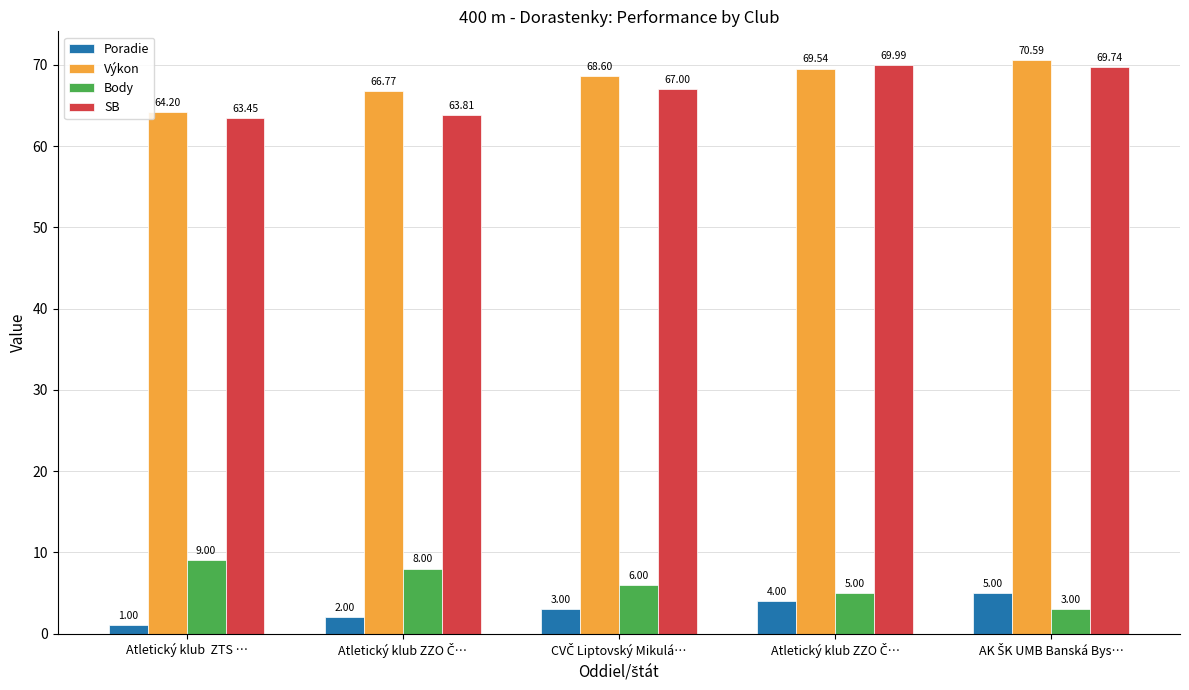

Which has a higher value, CVČ Liptovský Mikulá… or Atletický klub ZZO Č…?

CVČ Liptovský Mikulá…